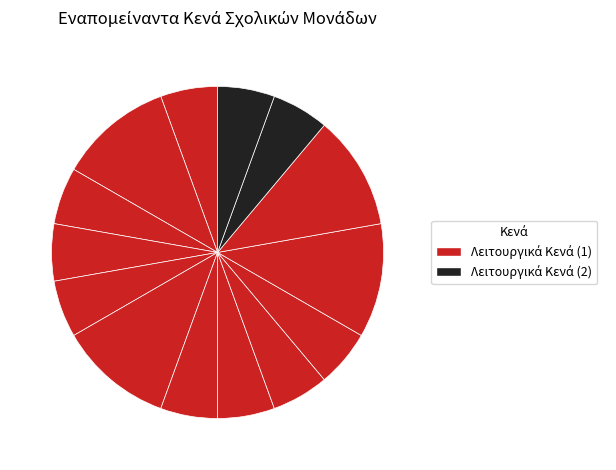

To the nearest percent, what is the average slice percentage?

7%